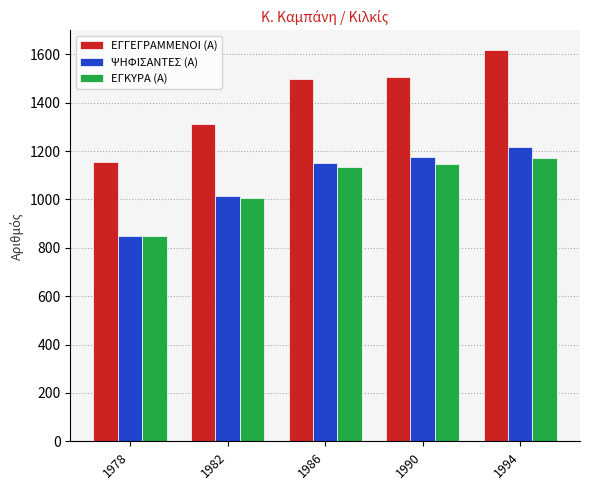

Reading left to right, what are all the values shown in this chart?

ΕΓΓΕΓΡΑΜΜΕΝΟΙ (Α): 1978=1153	1982=1310	1986=1497	1990=1505	1994=1618
ΨΗΦΙΣΑΝΤΕΣ (Α): 1978=848	1982=1015	1986=1152	1990=1175	1994=1218
ΕΓΚΥΡΑ (Α): 1978=847	1982=1005	1986=1135	1990=1147	1994=1170